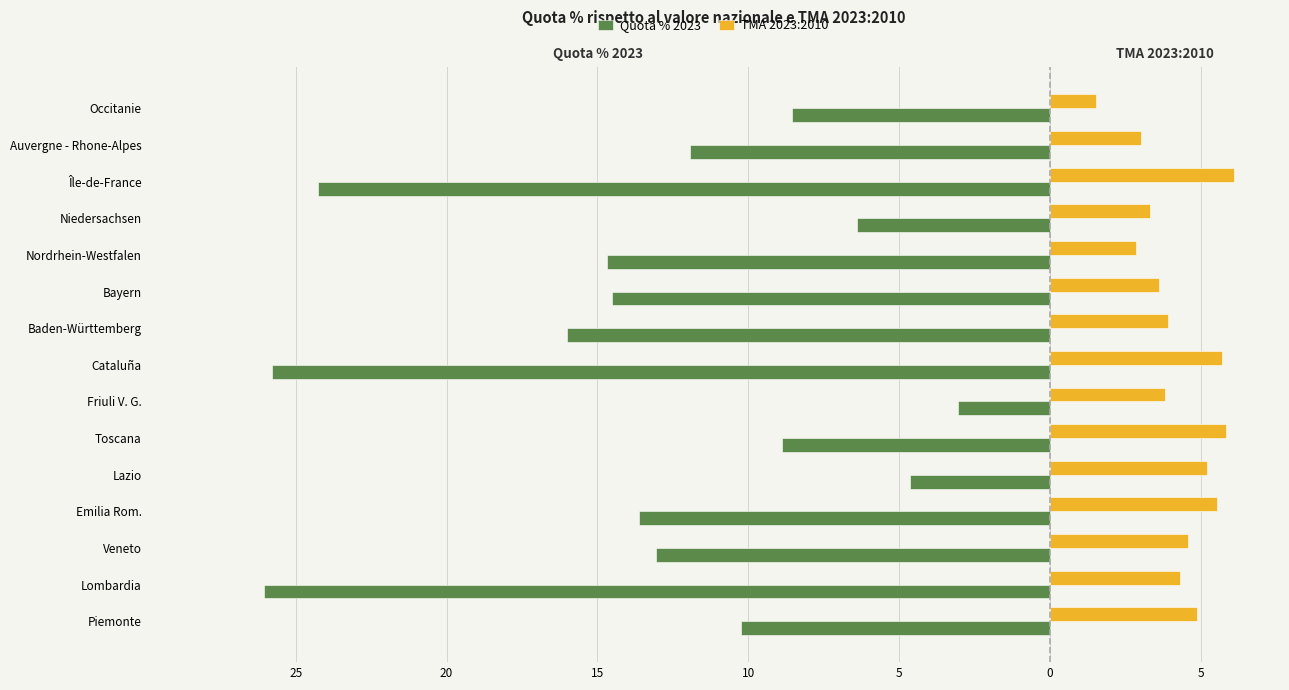

What are all the series names shown in the legend?

Quota % 2023, TMA 2023:2010